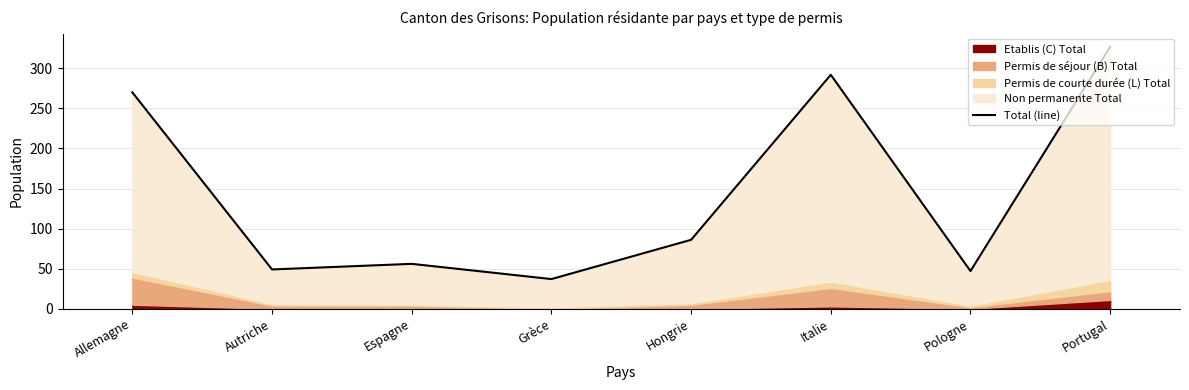

True or false: there are more than 1 points higher than both neighbors.

True